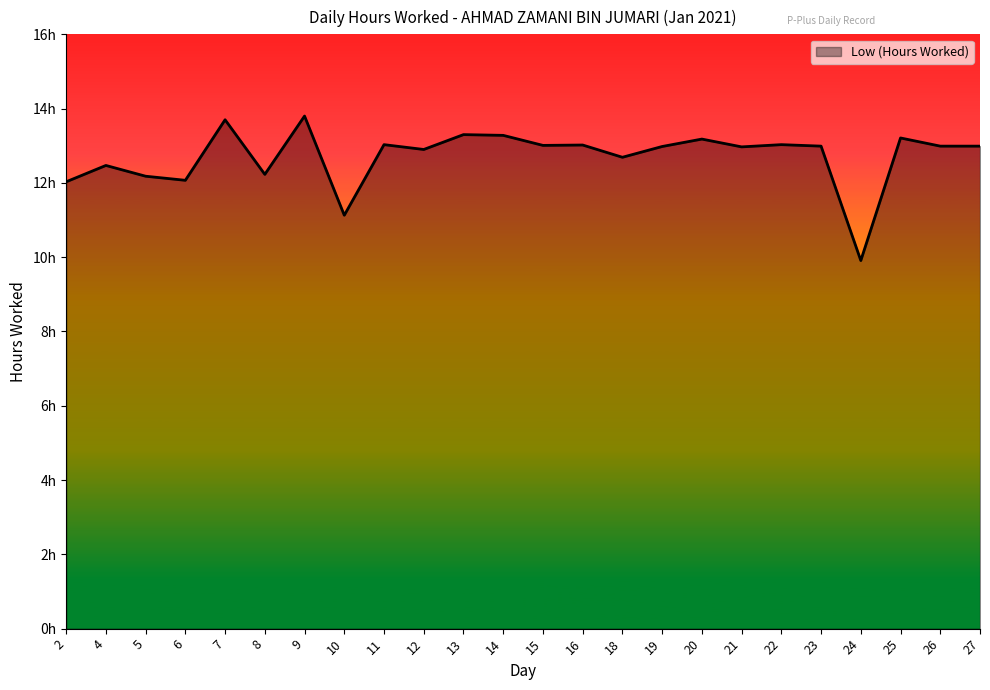

Is it true that the value at 23 is 13.0?

True